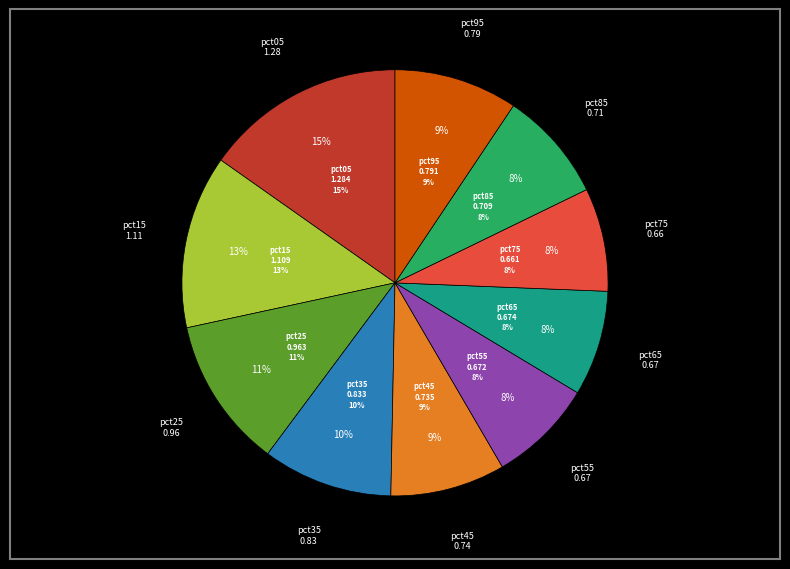

Which category has the biggest portion of the pie?

pct05